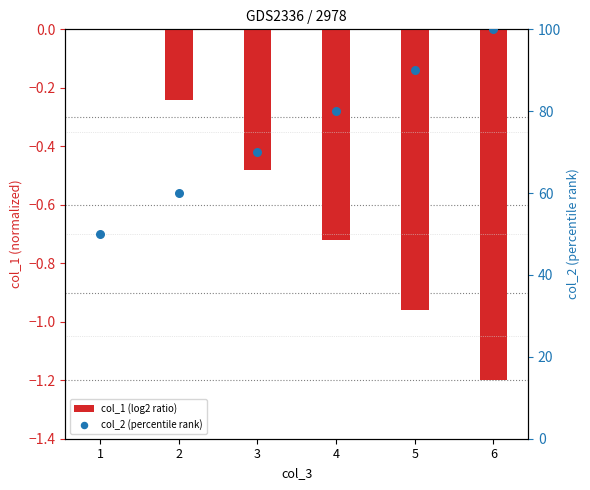

Which series has the largest Y range (max minus min)?

col_2 (percentile rank)